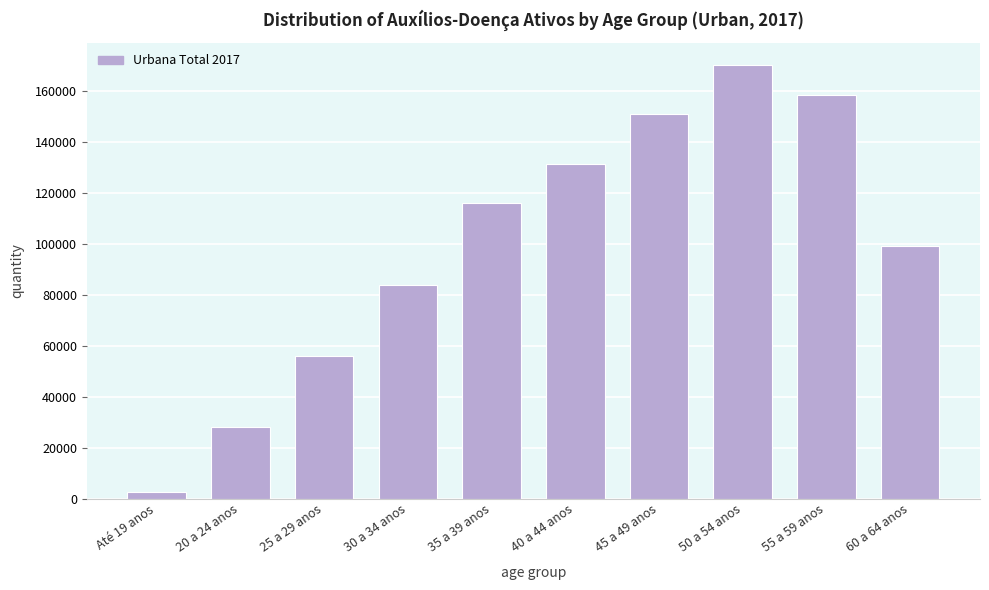

Reading left to right, transcribe all the data shown in this chart.

2509	28104	55869	83918	115789	131302	150907	170151	158142	99211